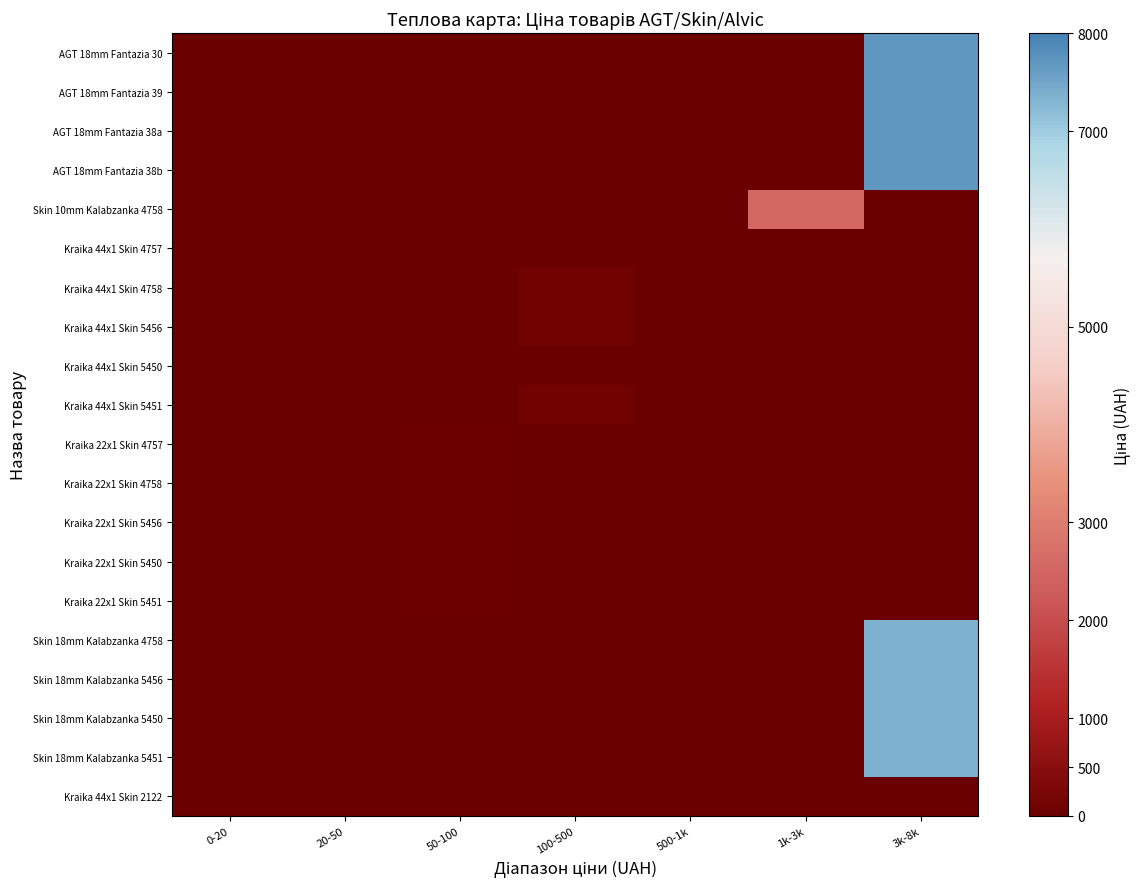

At 3k-8k, list the series in order from largest to smallest.

AGT 18mm Fantazia 30, AGT 18mm Fantazia 39, AGT 18mm Fantazia 38a, AGT 18mm Fantazia 38b, Skin 18mm Kalabzanka 4758, Skin 18mm Kalabzanka 5456, Skin 18mm Kalabzanka 5450, Skin 18mm Kalabzanka 5451, Skin 10mm Kalabzanka 4758, Kraika 44x1 Skin 4757, Kraika 44x1 Skin 4758, Kraika 44x1 Skin 5456, Kraika 44x1 Skin 5450, Kraika 44x1 Skin 5451, Kraika 22x1 Skin 4757, Kraika 22x1 Skin 4758, Kraika 22x1 Skin 5456, Kraika 22x1 Skin 5450, Kraika 22x1 Skin 5451, Kraika 44x1 Skin 2122